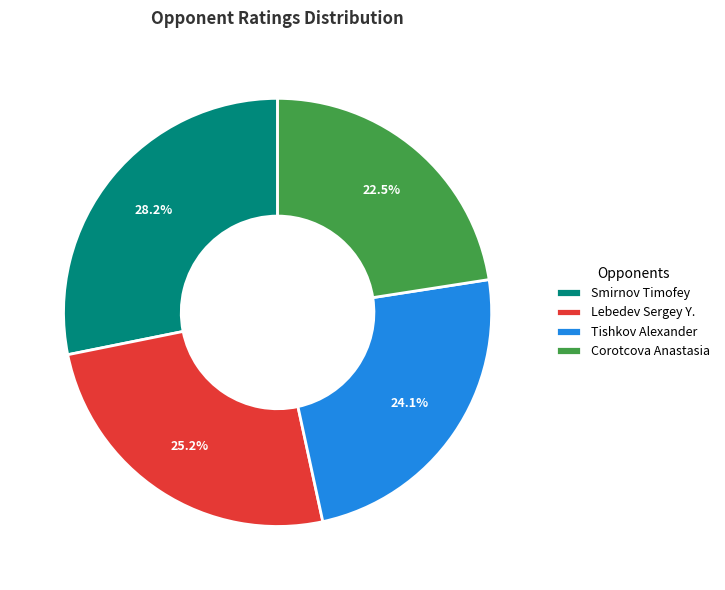

Is Corotcova Anastasia the majority of the pie?

No